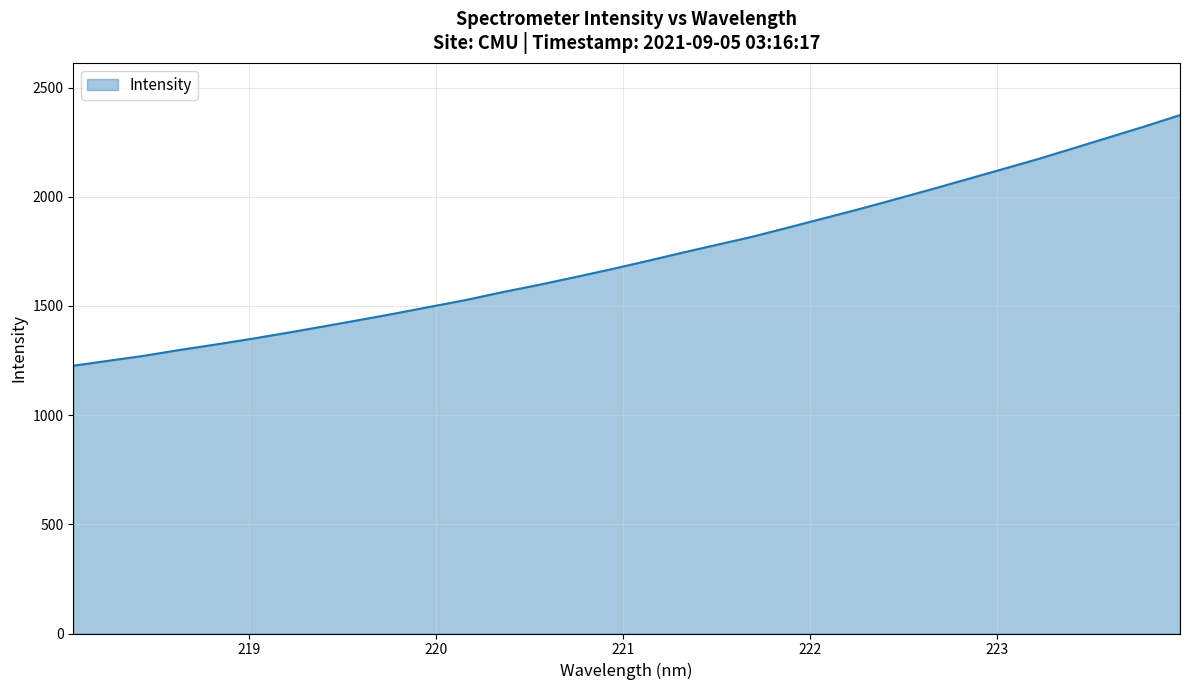

What is the difference between the maximum and second lowest values?

1124.6